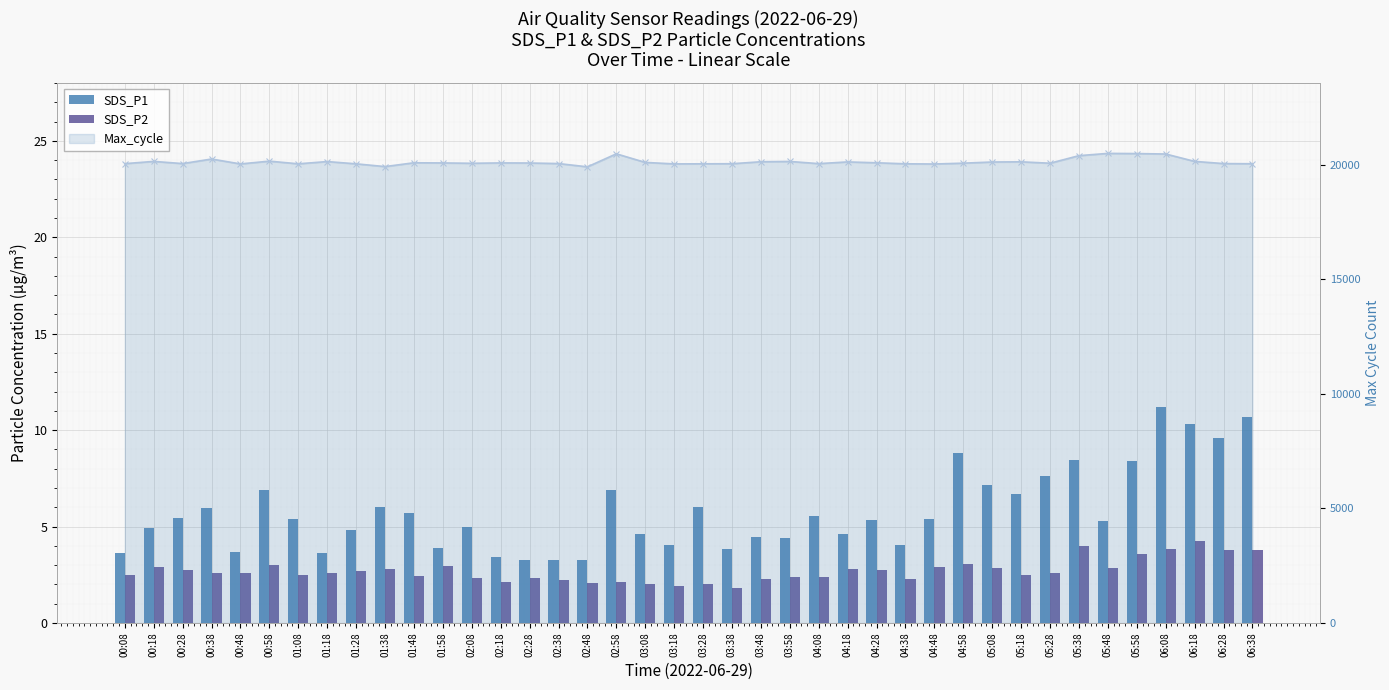

Between 01:08 and 04:18, which series saw the biggest shift?

Max_cycle line